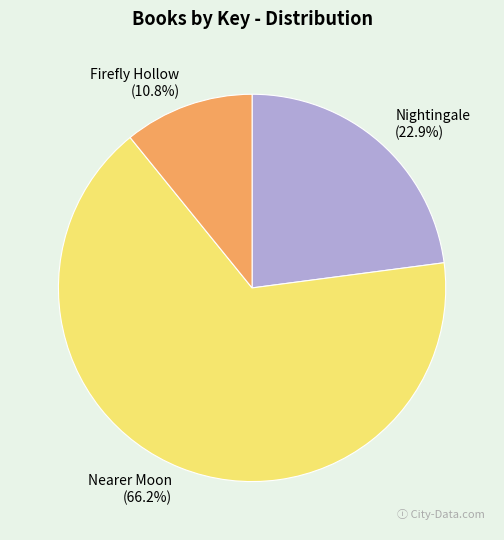

What is the largest slice in the pie chart?

Nearer Moon